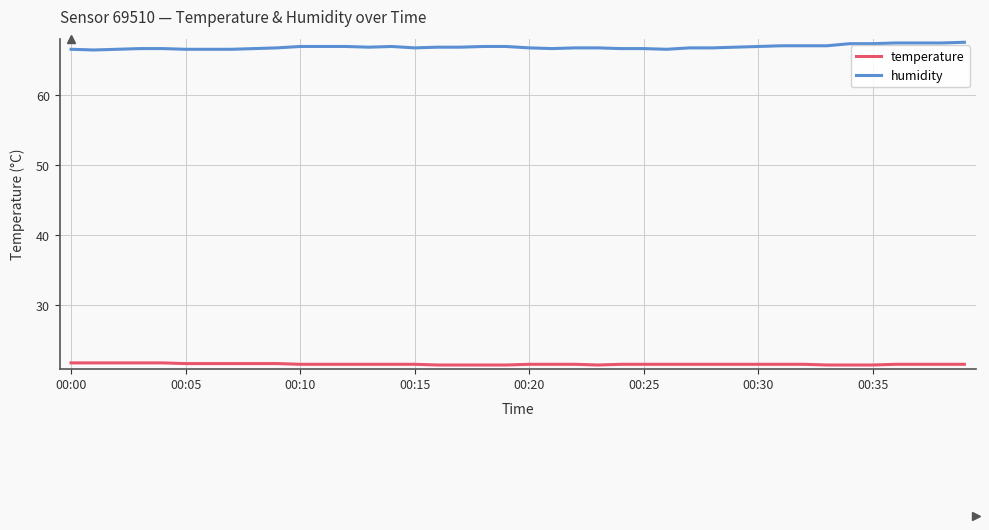

List the series in order of their peak value, highest first.

humidity, temperature